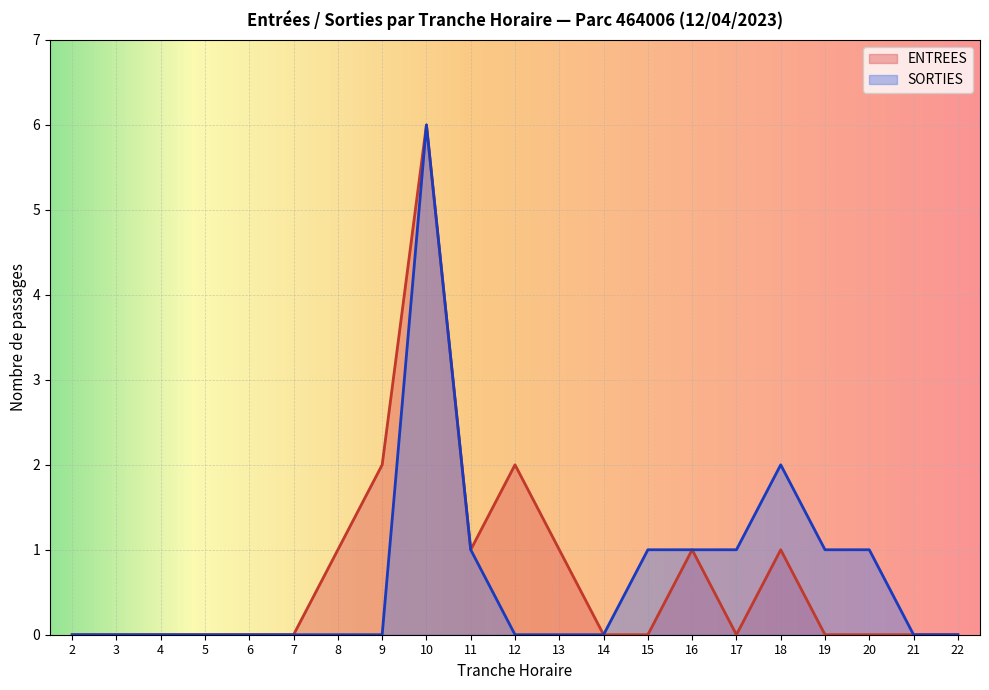

Reading left to right, extract all data points from this chart.

ENTREES: 2=0	3=0	4=0	5=0	6=0	7=0	8=1	9=2	10=6	11=1	12=2	13=1	14=0	15=0	16=1	17=0	18=1	19=0	20=0	21=0	22=0
SORTIES: 2=0	3=0	4=0	5=0	6=0	7=0	8=0	9=0	10=6	11=1	12=0	13=0	14=0	15=1	16=1	17=1	18=2	19=1	20=1	21=0	22=0